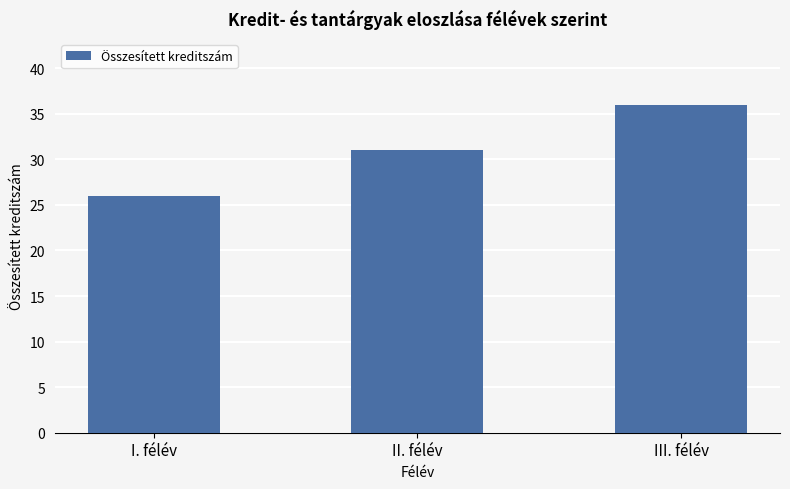

Reading right to left, list all the values displayed in this chart.

III. félév=36	II. félév=31	I. félév=26